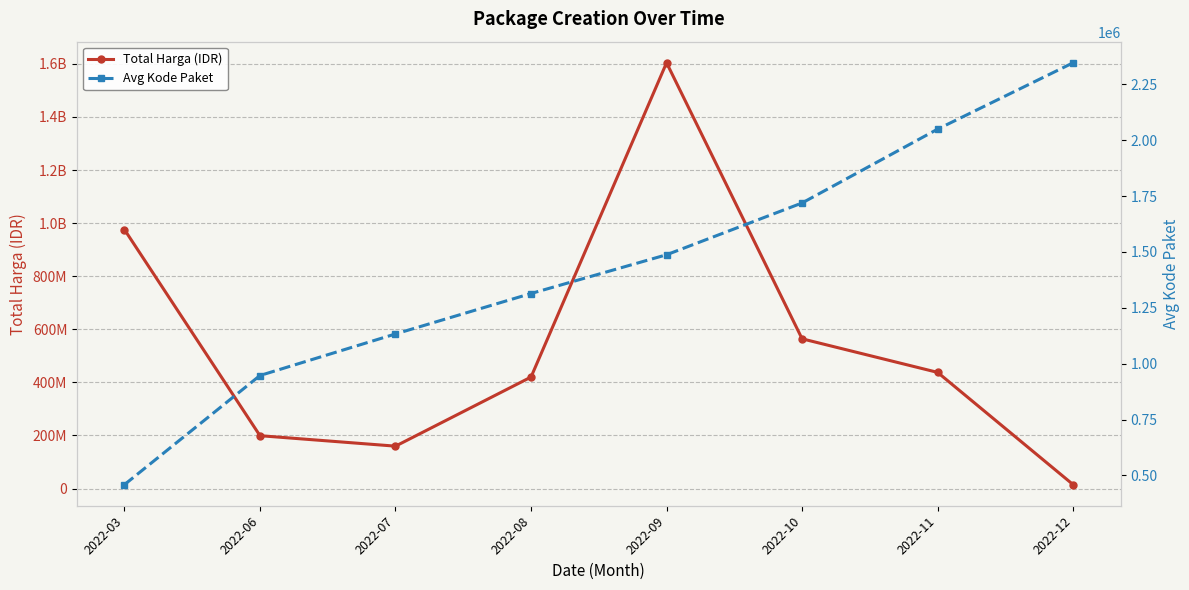

Is the value of Total Harga (IDR) at 2022-08 greater than the value of Avg Kode Paket at 2022-11?

Yes